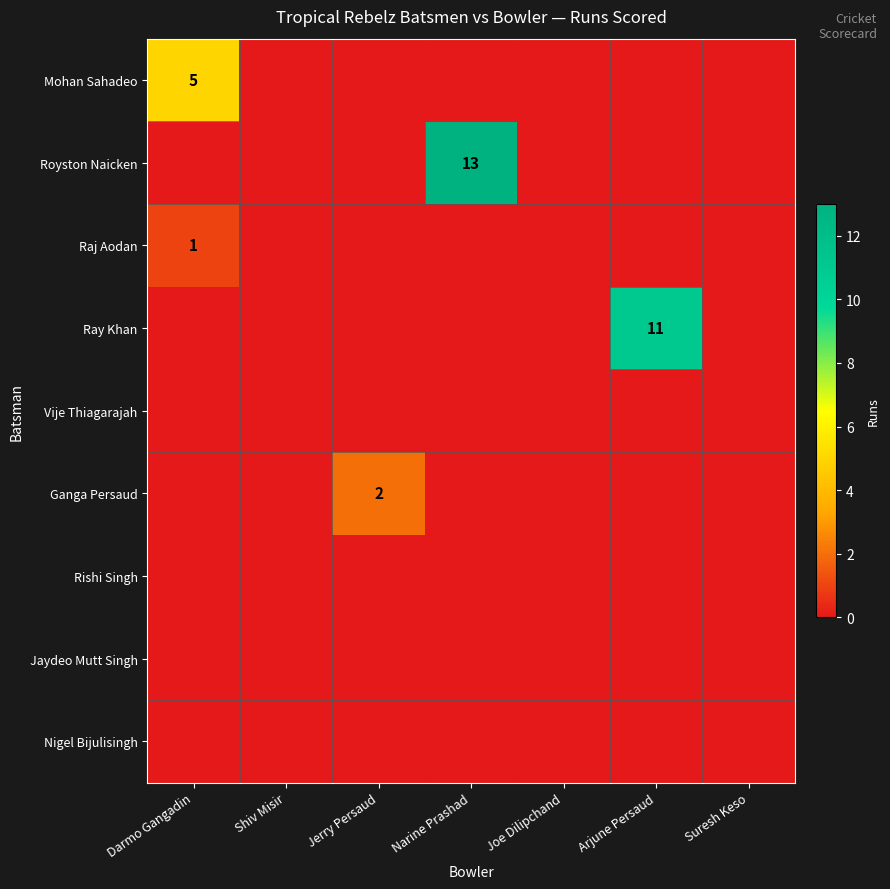

The value of Ray Khan at Arjune Persaud is 16. True or false?

False